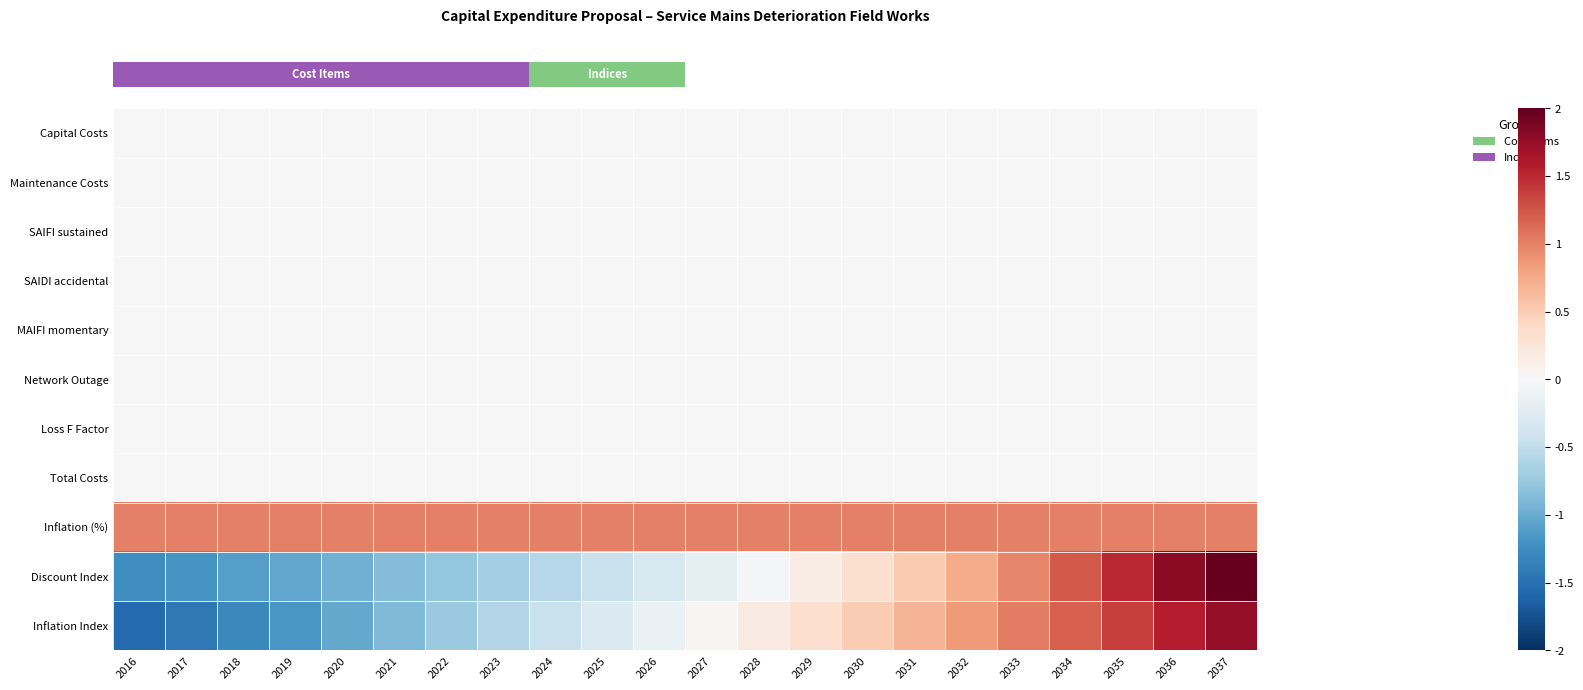

What is the total value across all series at 2016?

-1.8